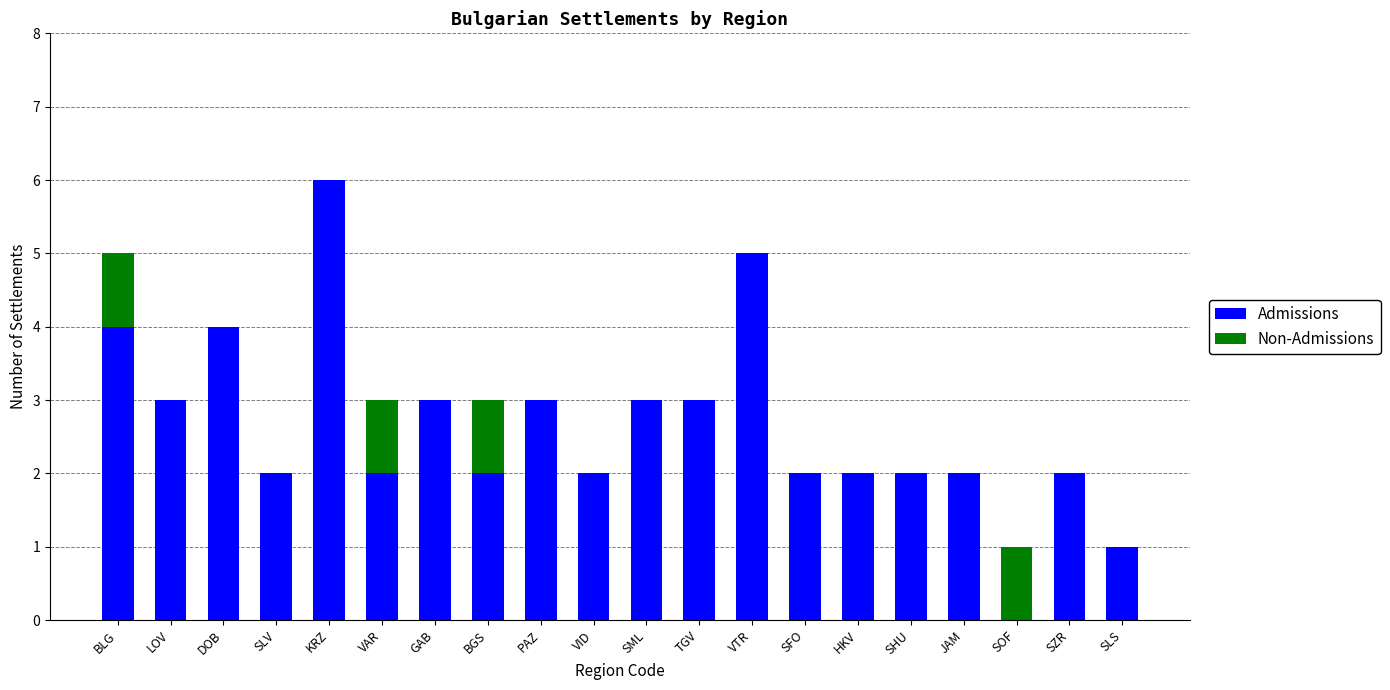

What is the total value across all series at LOV?

3